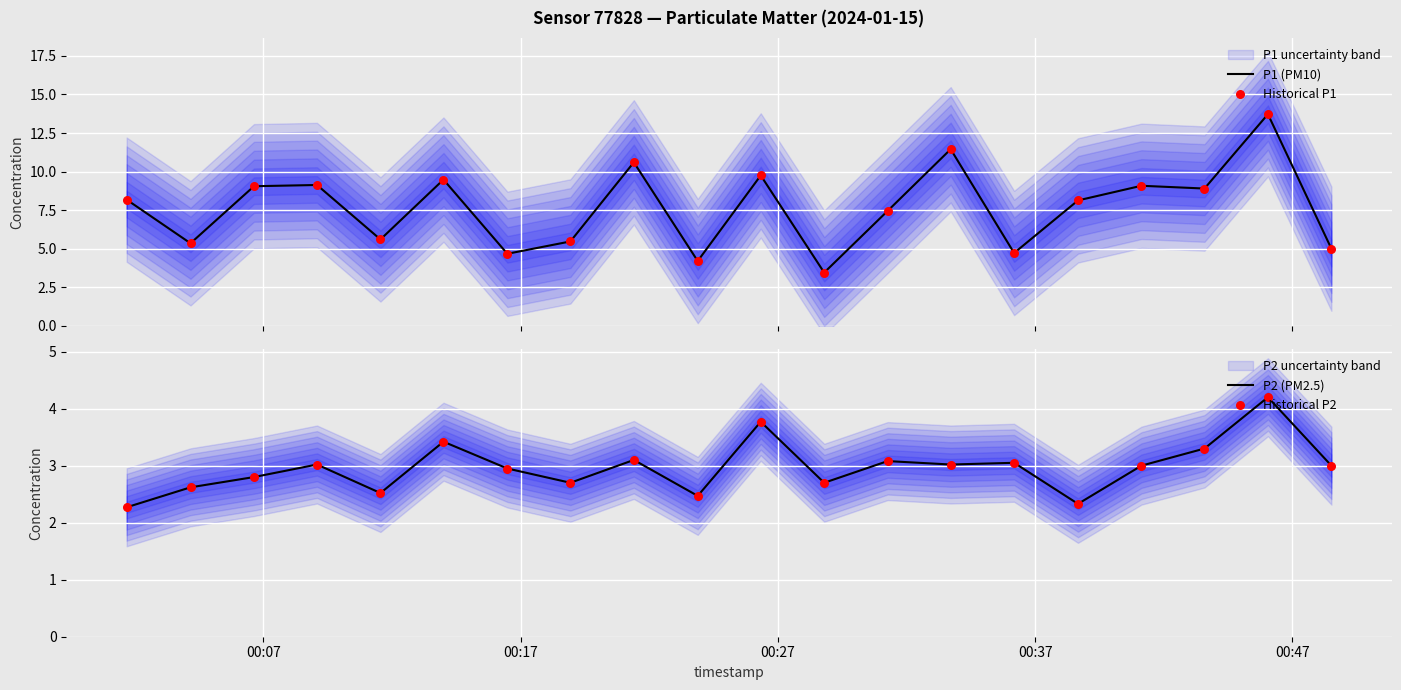

Which series contains the lowest Y value?

P2 (PM2.5)